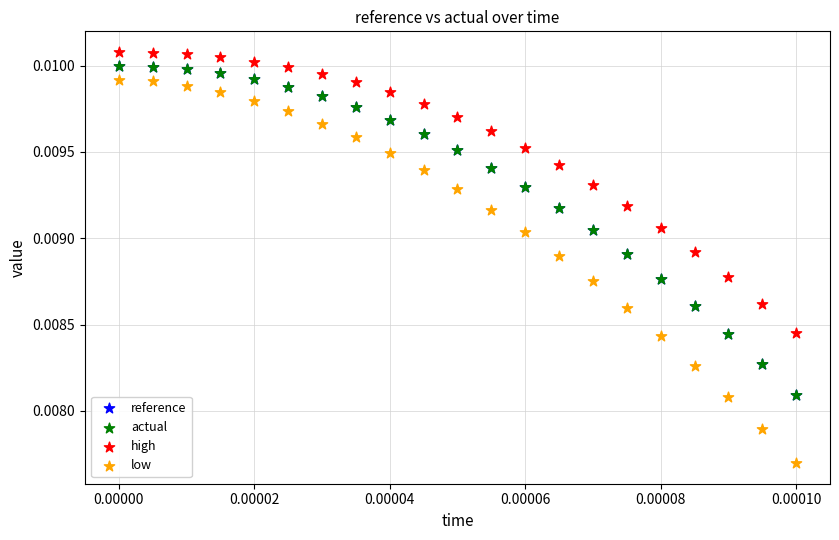

What are all the series names shown in the legend?

reference, actual, high, low